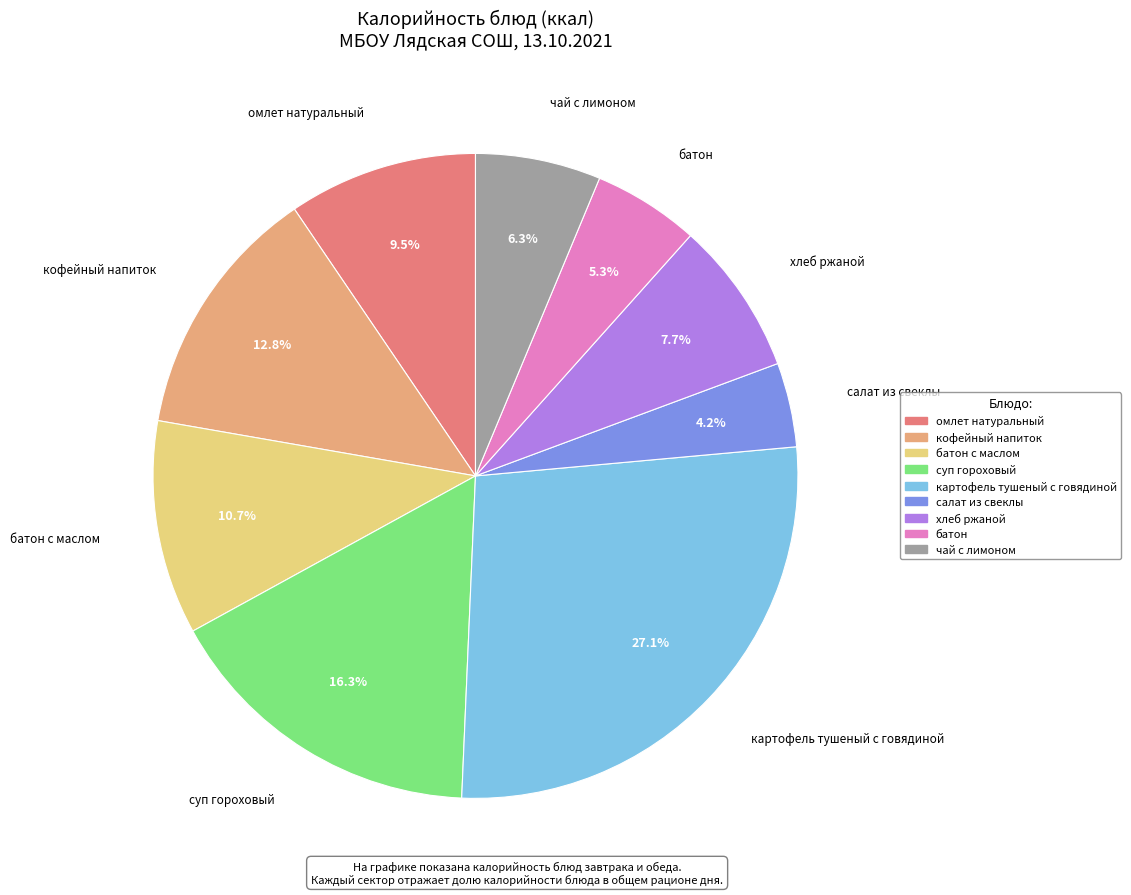

Count the number of slices in the pie.

9